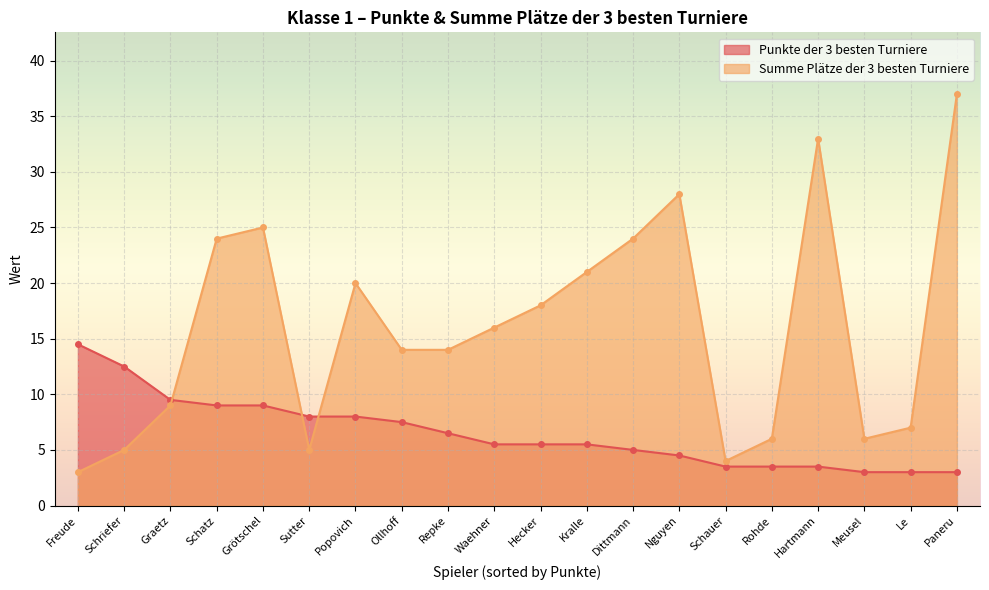

True or false: Punkte der 3 besten Turniere has a value of 8.0 at Sutter.

True